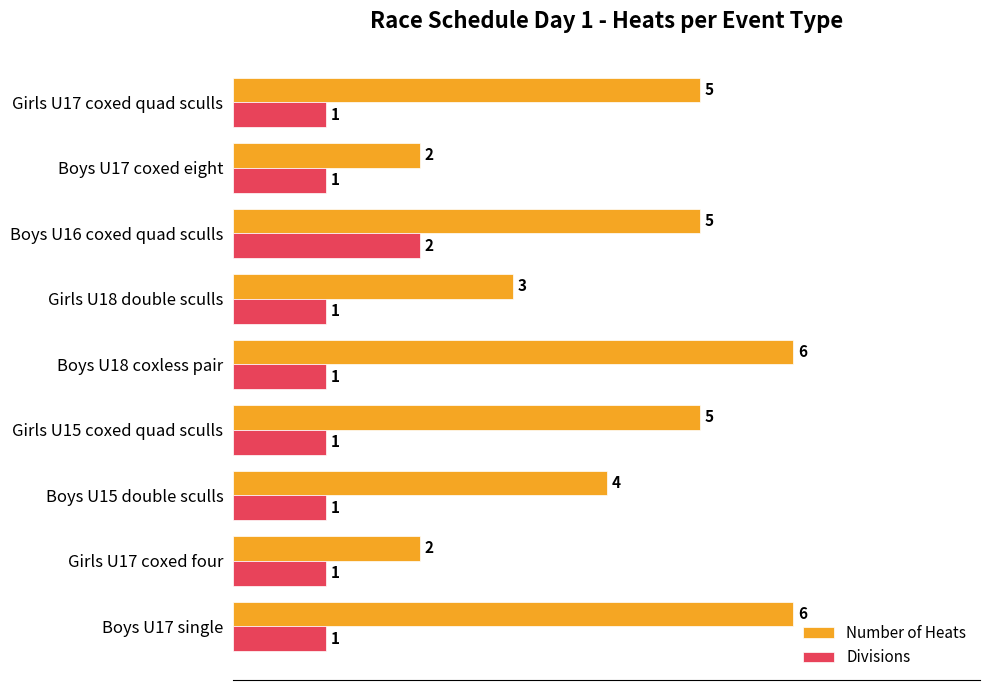

Rank the series by their maximum value, from highest to lowest.

Number of Heats, Divisions